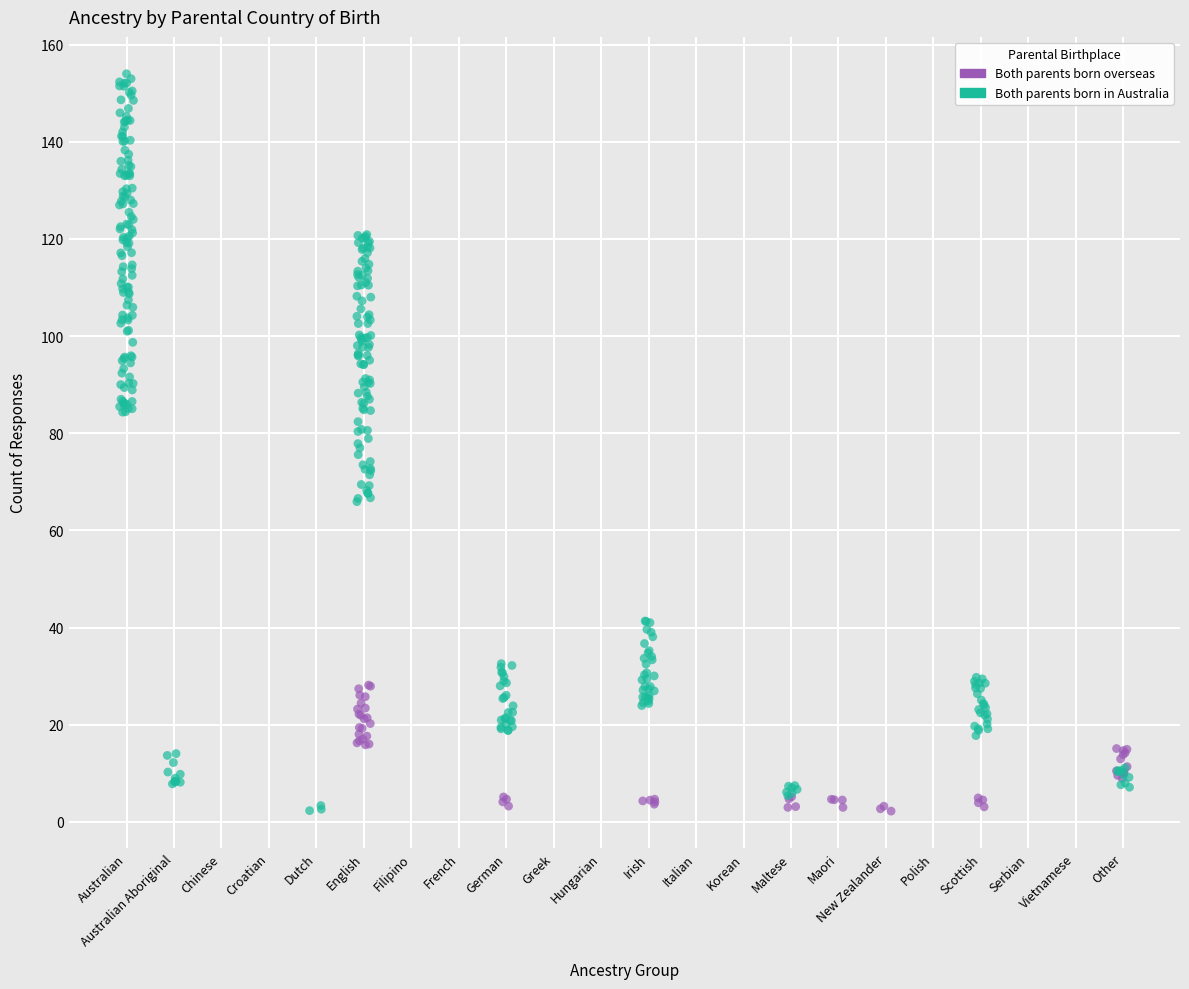

Which series reaches the maximum Y coordinate?

Both parents born in Australia